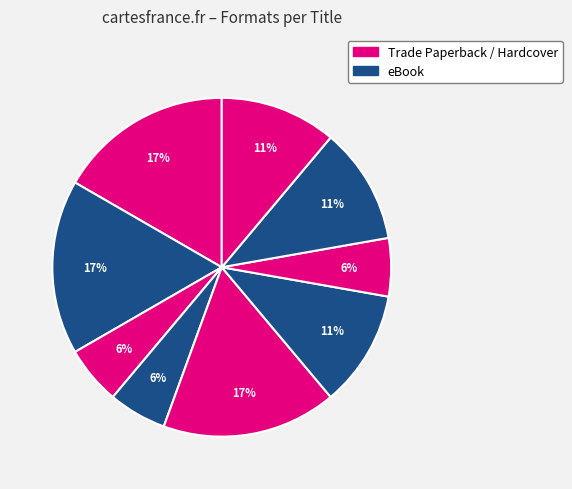

Count the number of slices in the pie.

9